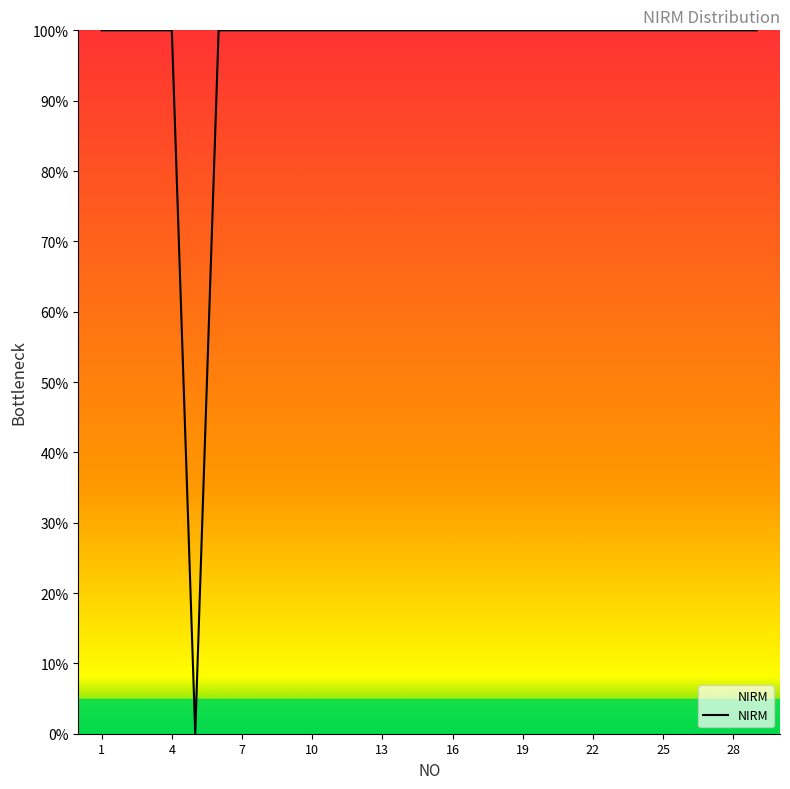

What is the maximum value shown in the chart?

100.0